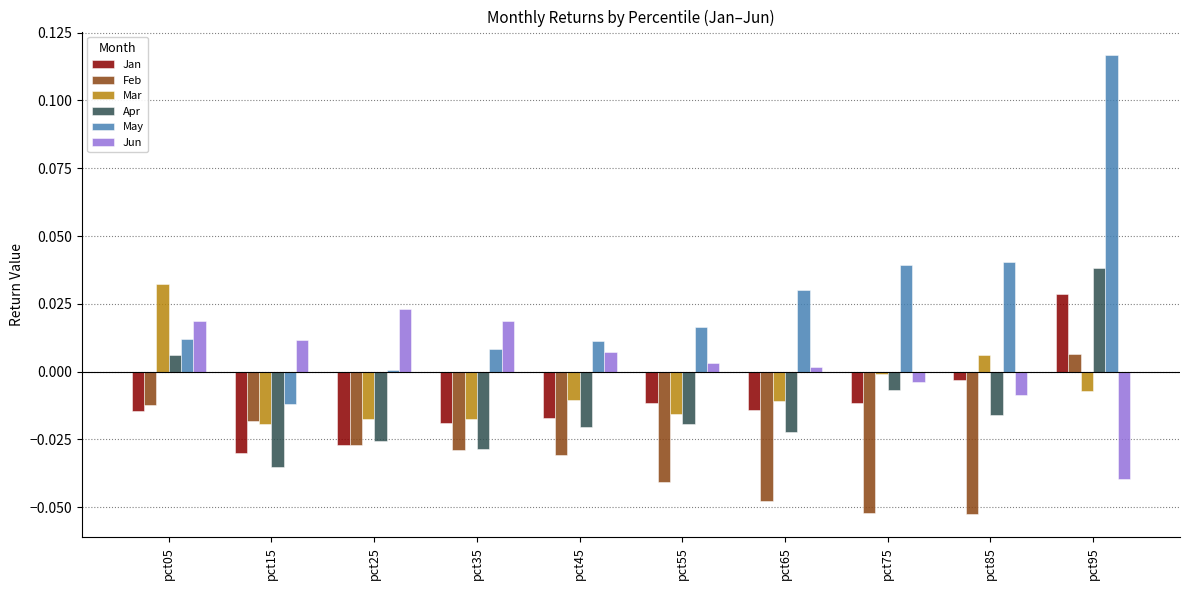

At which category is the sum across all series the highest?

pct95